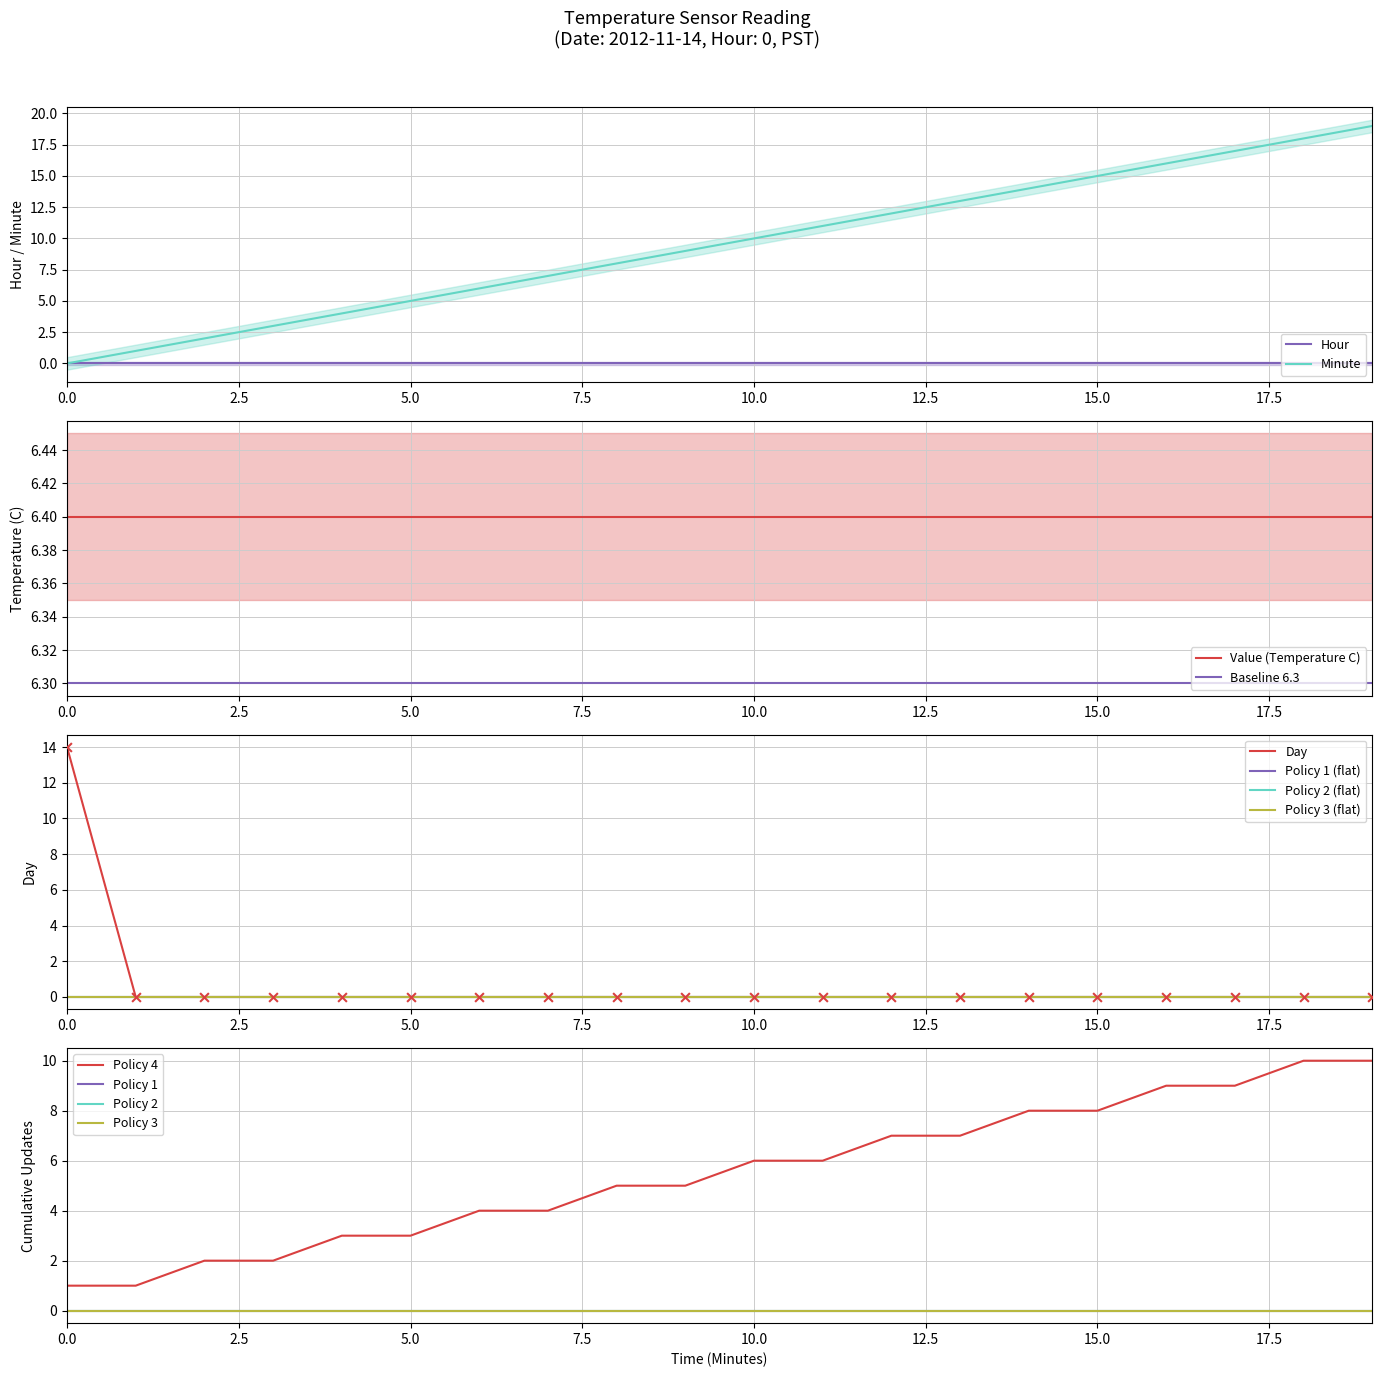

What is the maximum value for Minute?

19